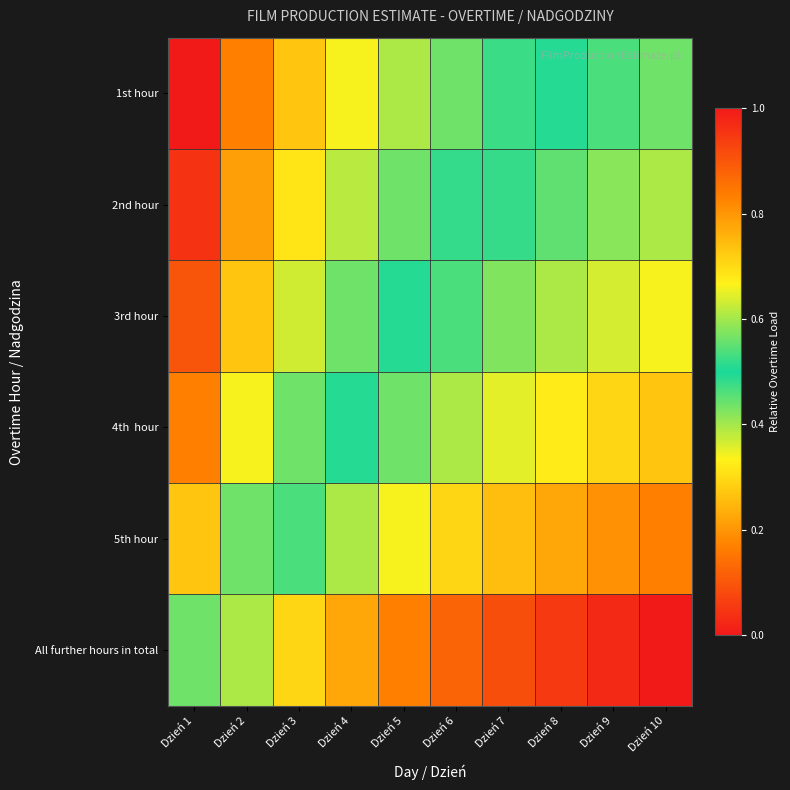

Which series has the largest total across all categories?

1st hour